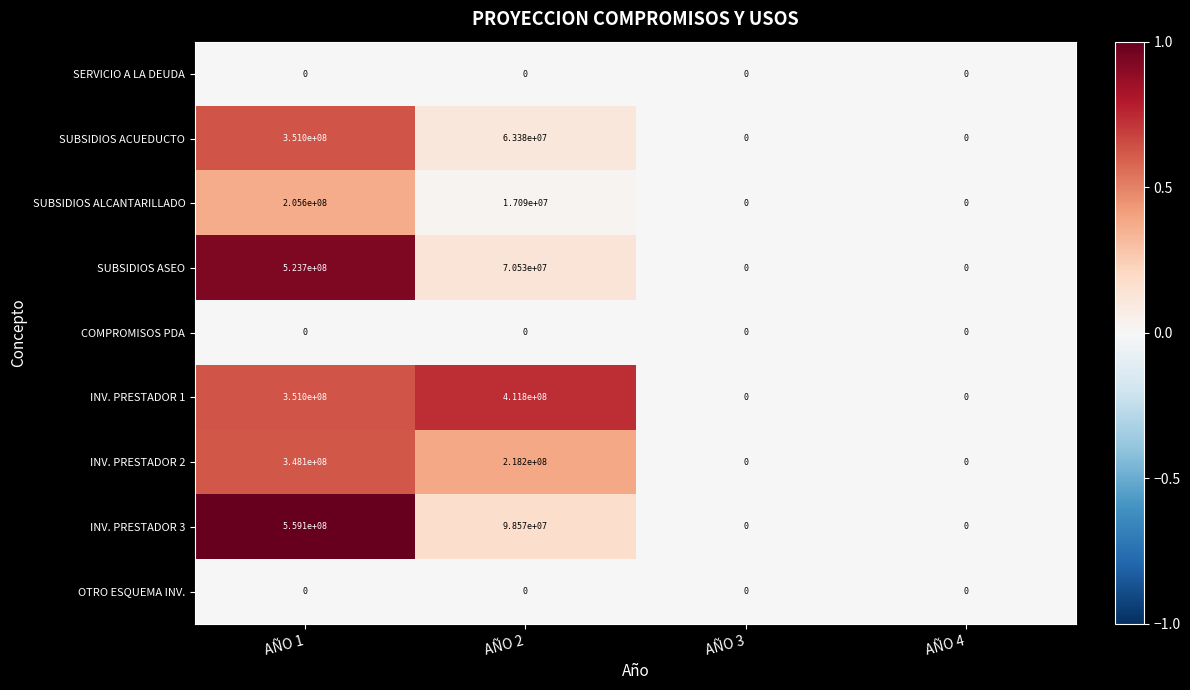

The value of INV. PRESTADOR 2 at AÑO 2 is 365608789. True or false?

False